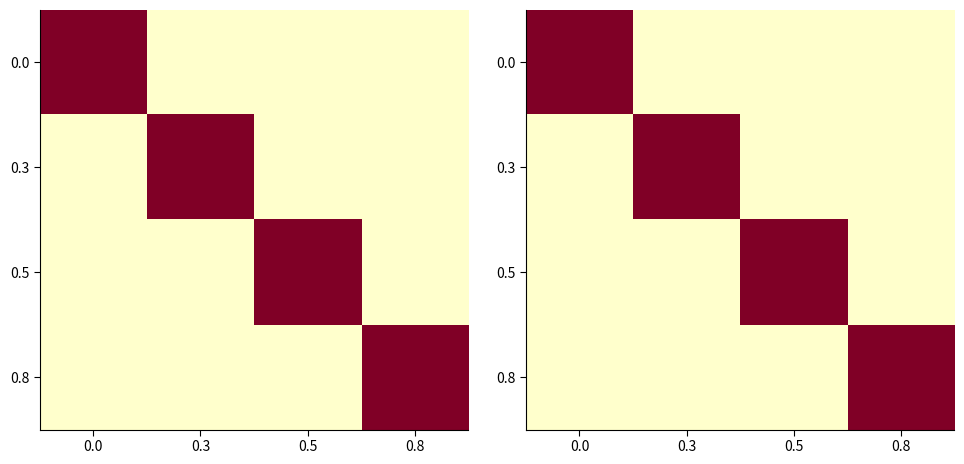

True or false: 0.5 has a value of 0 at 0.3.

False